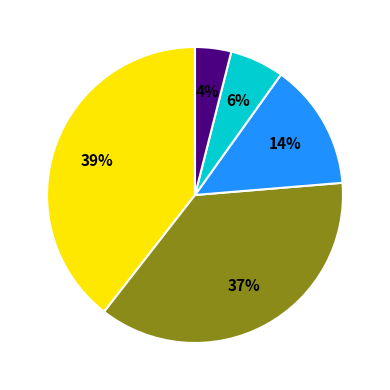

To the nearest percent, what is the average slice percentage?

20%